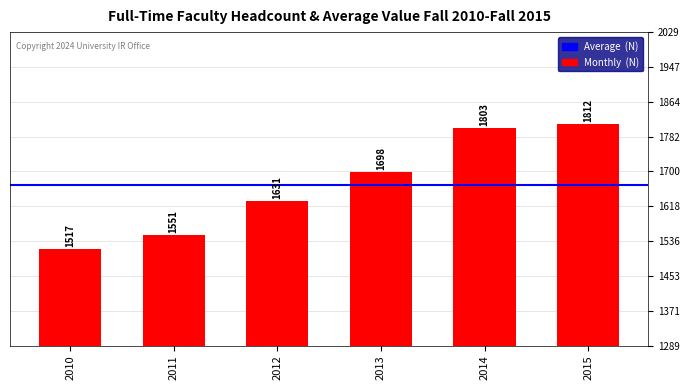

The chart shows a value of 2651 at 2010. True or false?

False